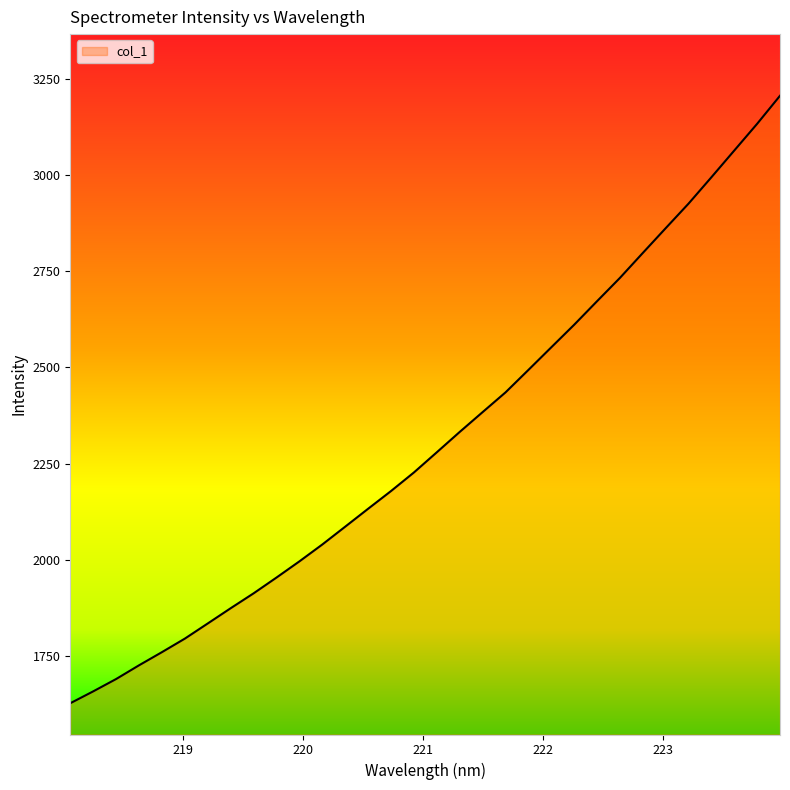

What is the maximum value shown in the chart?

3206.5